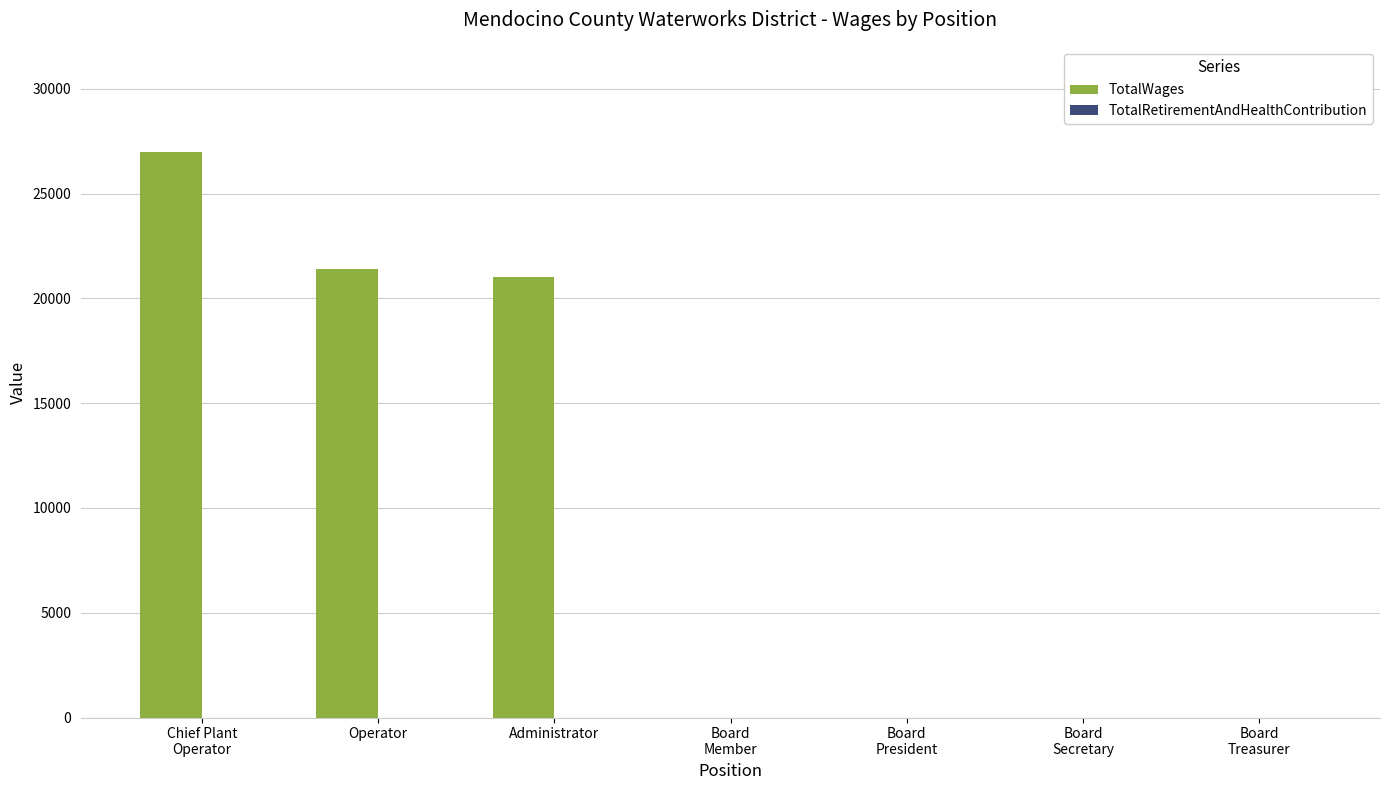

What is the sum of all values?

69400